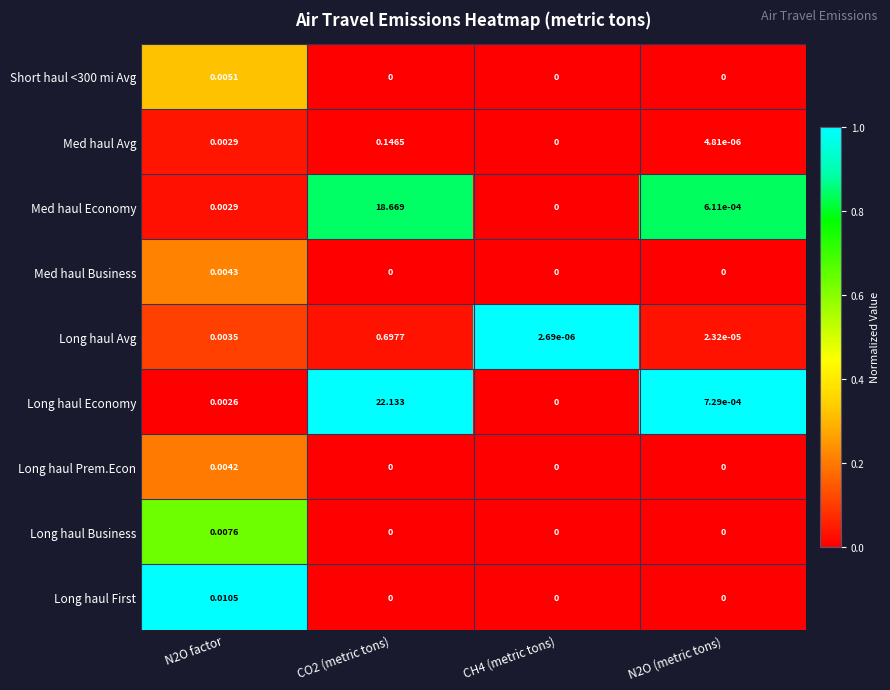

Between CO2 (metric tons) and CH4 (metric tons), which series saw the biggest shift?

Long haul Economy